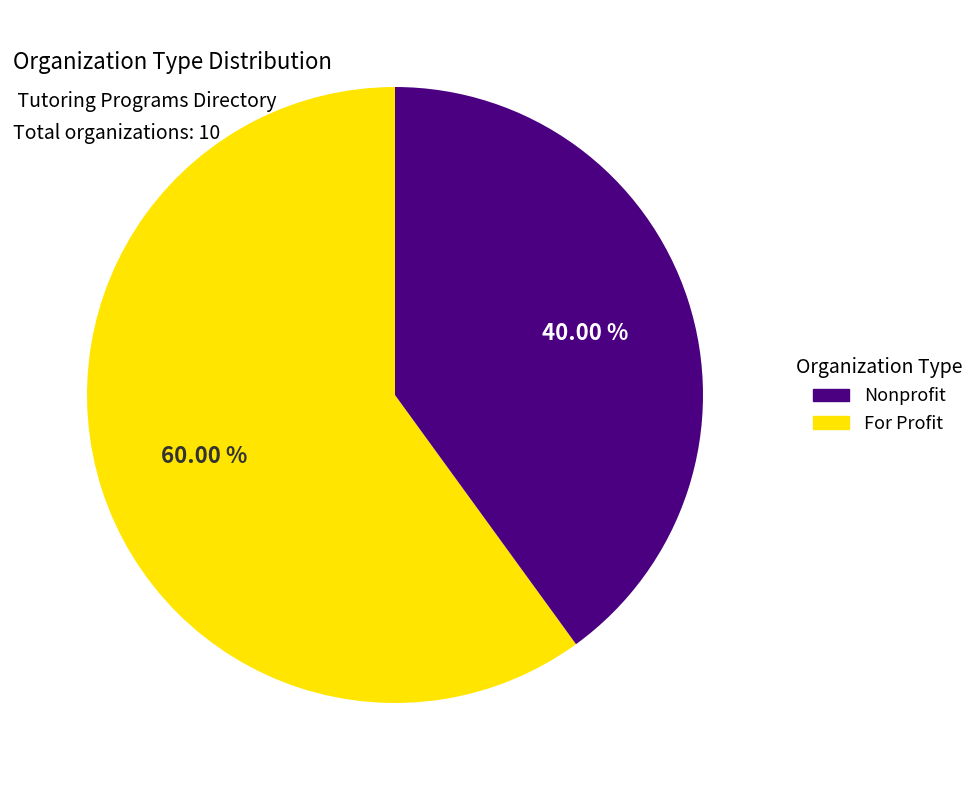

To the nearest percent, what is the difference between the largest and smallest slice percentages?

20%